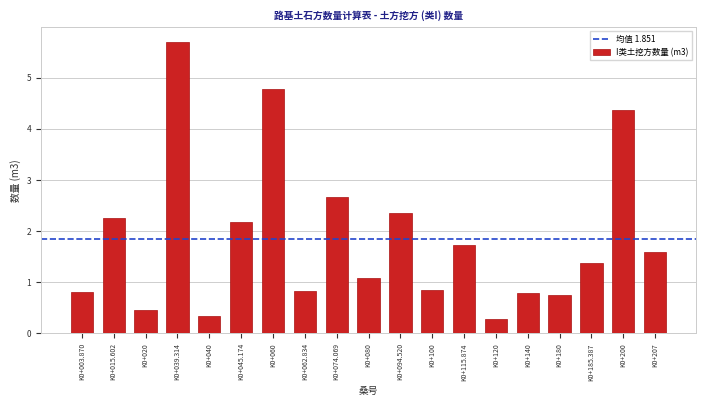

Reading right to left, list all the values displayed in this chart.

K0+207=1.6	K0+200=4.4	K0+185.387=1.4	K0+180=0.7	K0+140=0.8	K0+120=0.3	K0+115.874=1.7	K0+100=0.8	K0+094.520=2.4	K0+080=1.1	K0+074.069=2.7	K0+062.834=0.8	K0+060=4.8	K0+045.174=2.2	K0+040=0.3	K0+039.314=5.7	K0+020=0.5	K0+015.602=2.3	K0+003.870=0.8